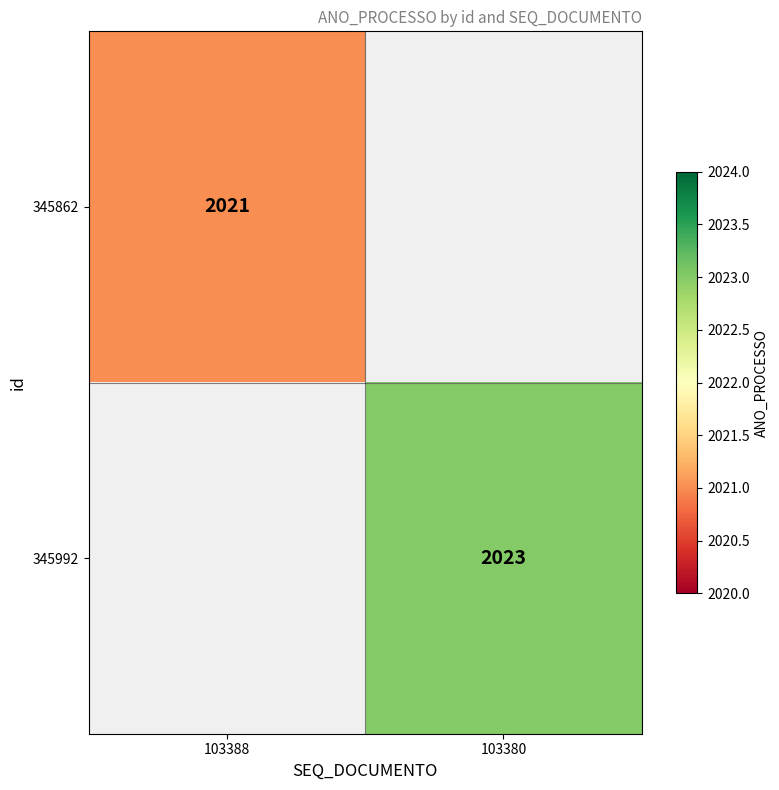

The 345862 series shows 908 at 103388. True or false?

False